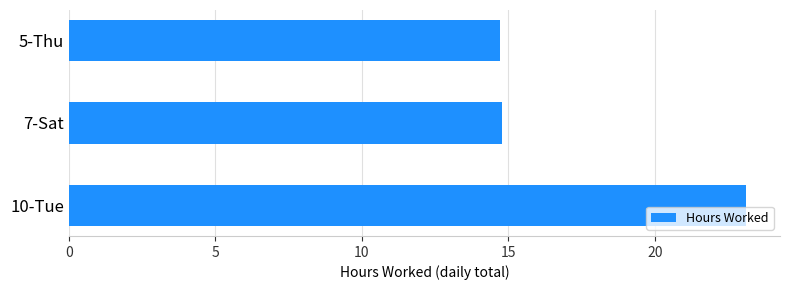

The value at 5-Thu is 14.7. True or false?

True